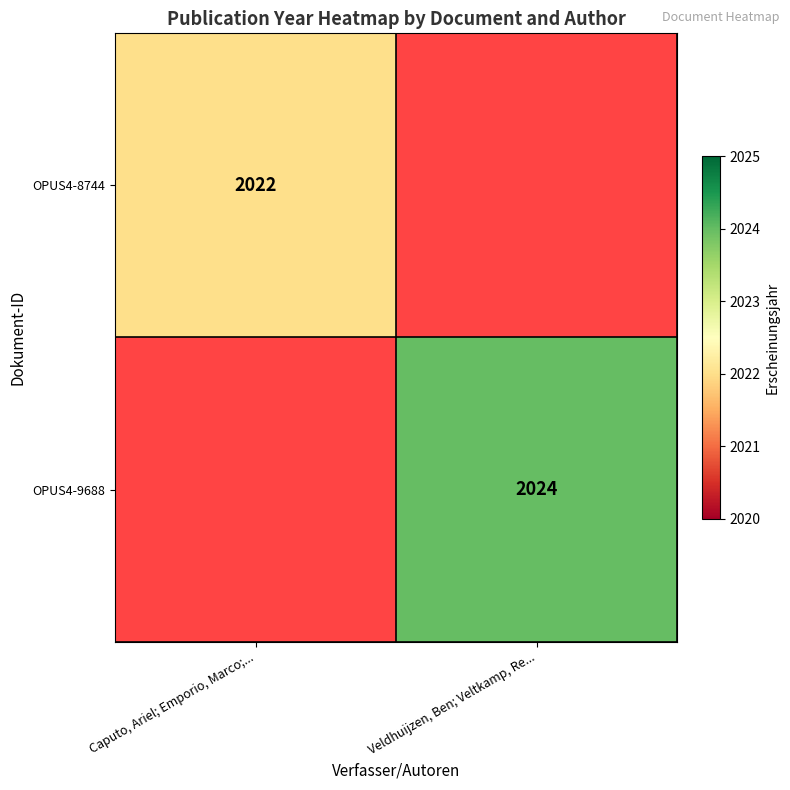

Is it true that OPUS4-8744 equals 2022 at Caputo, Ariel; Emporio, Marco;...?

True